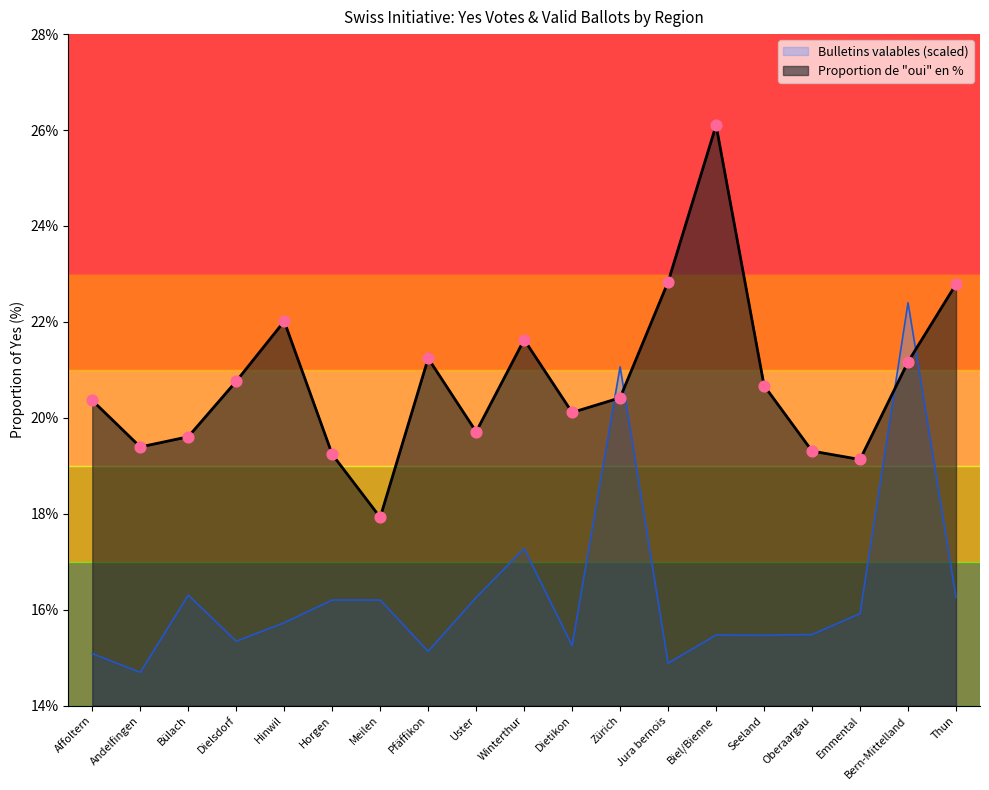

Which series contains the highest Y value?

Proportion of Yes (%)